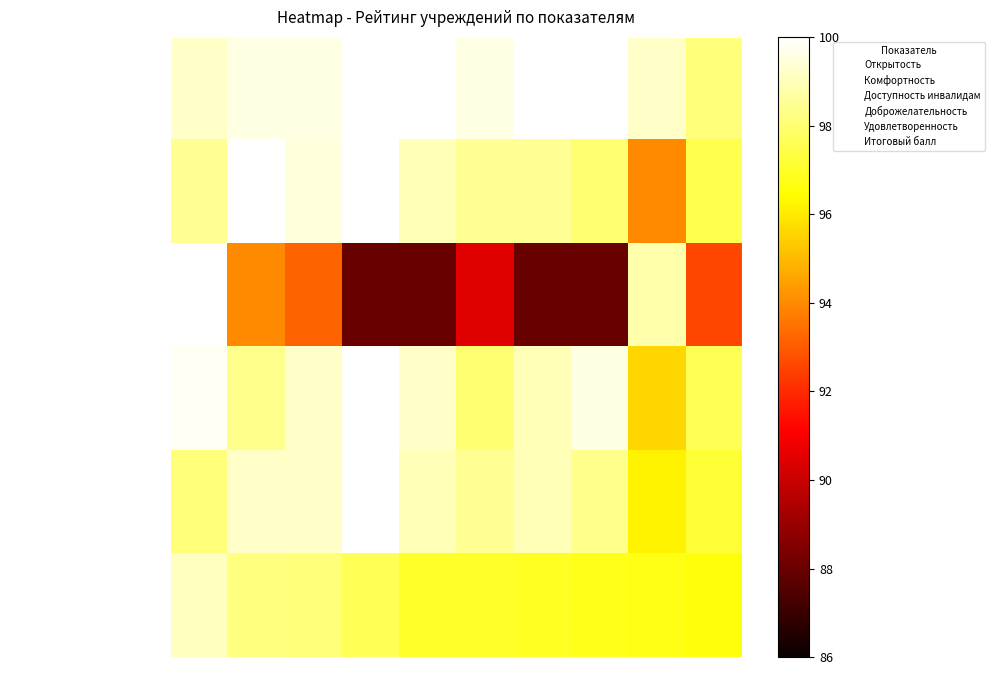

How many data points does each series have?

10